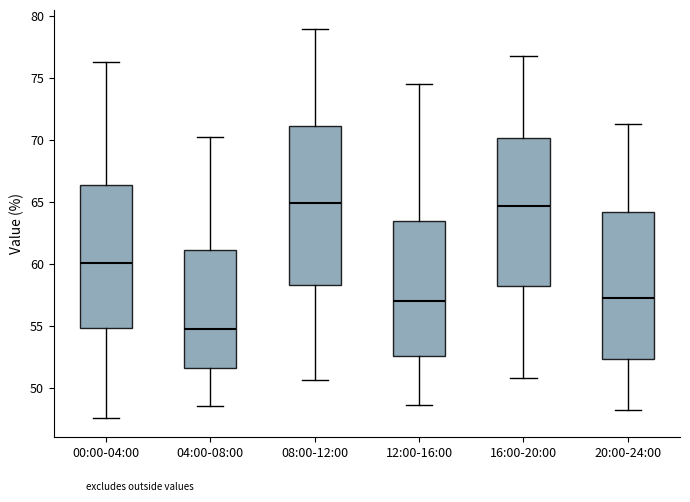

Which box is the tallest, from its lower edge to its upper edge?

08:00-12:00